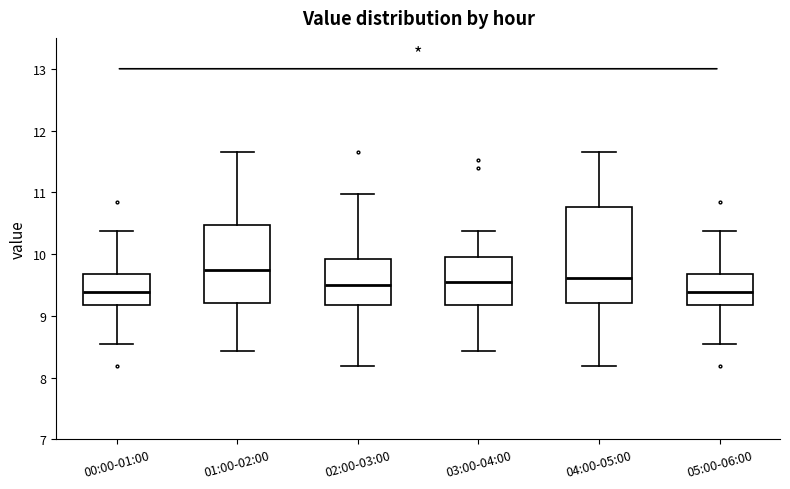

Where is the lower edge of the box for 04:00-05:00 on the y-axis? The values are not printed on the chart, so give them approximately, as read against the axis.

9.2